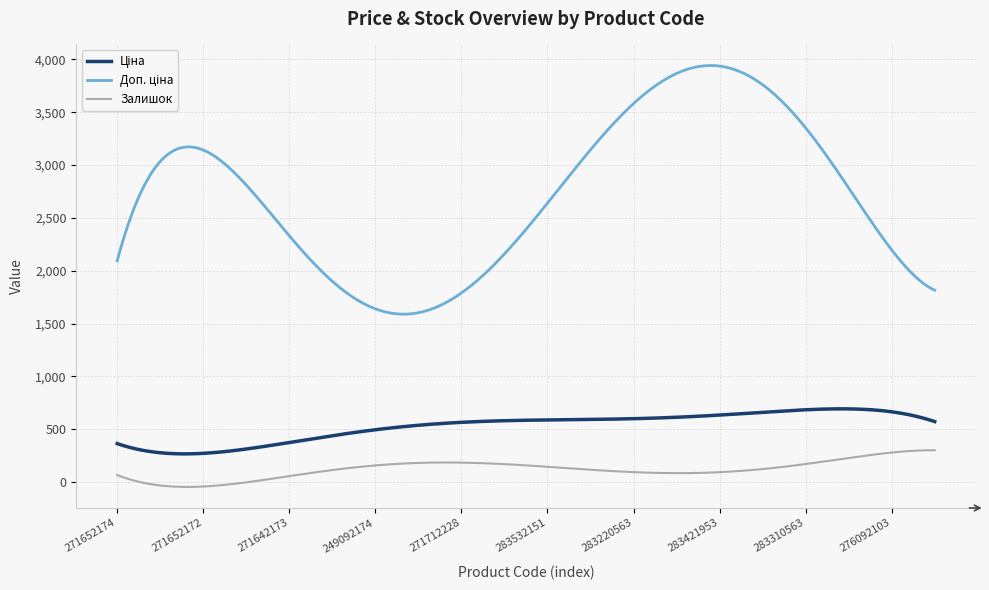

What is the difference between the maximum and minimum values in the Залишок series?

347.3